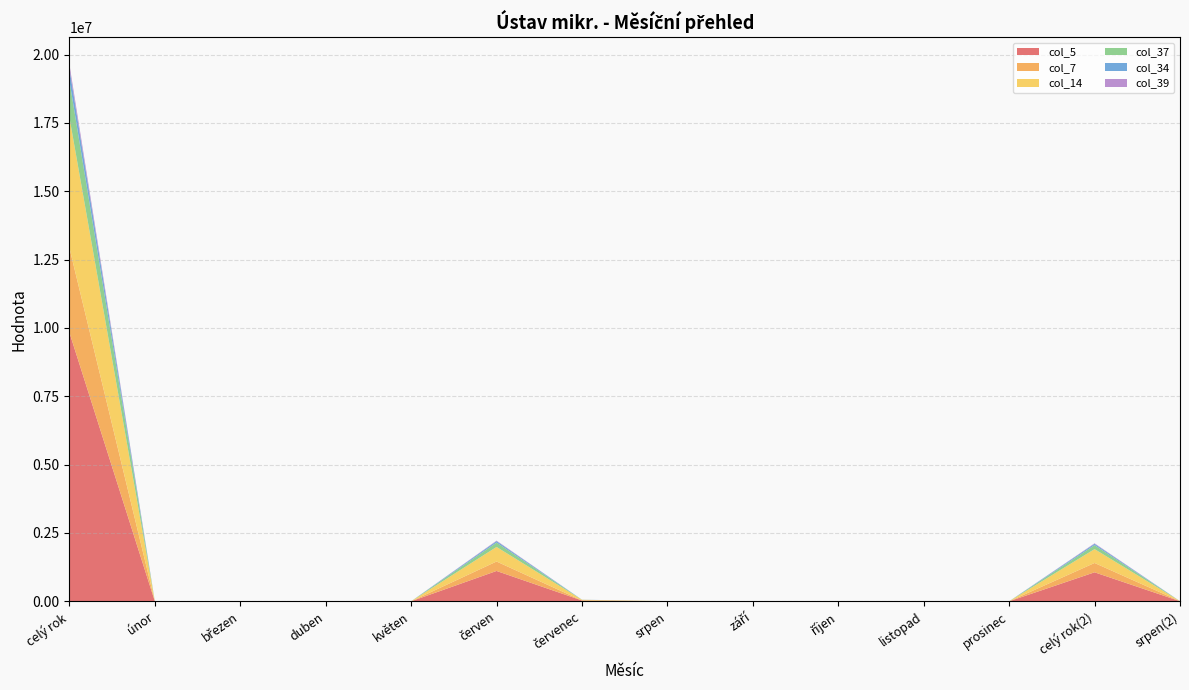

Reading left to right, list all the values displayed in this chart.

col_5: 9833604.4	32.0	5127.4	50.3	174.0	1109749.0	29480.0	3195.3	33.0	4570.8	60.0	145.0	1060651.0	3195.3
col_7: 3097264.5	5.7	916.0	42.3	11.0	345809.0	0.0	1612.0	5.7	830.8	46.0	12.0	341001.0	1612.0
col_14: 4775179.6	18.0	2838.6	8.0	128.0	532333.0	25880.0	0.0	19.0	2544.0	14.0	106.0	507265.0	0.0
col_37: 1339410.4	4.3	724.8	0.0	35.0	158819.0	0.0	0.0	4.3	628.0	0.0	27.0	143713.0	0.0
col_34: 444804.0	3.0	488.0	0.0	0.0	55346.0	3600.0	0.0	3.0	448.0	0.0	0.0	51333.0	0.0
col_39: 155846.0	1.0	160.0	0.0	0.0	17442.0	0.0	0.0	1.0	120.0	0.0	0.0	17339.0	0.0